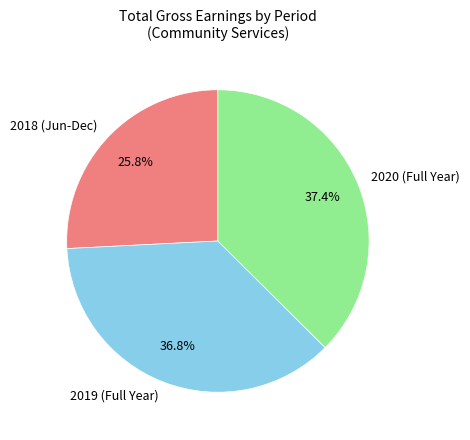

How much of the chart is everything except 2018 (Jun-Dec)?

74.2%